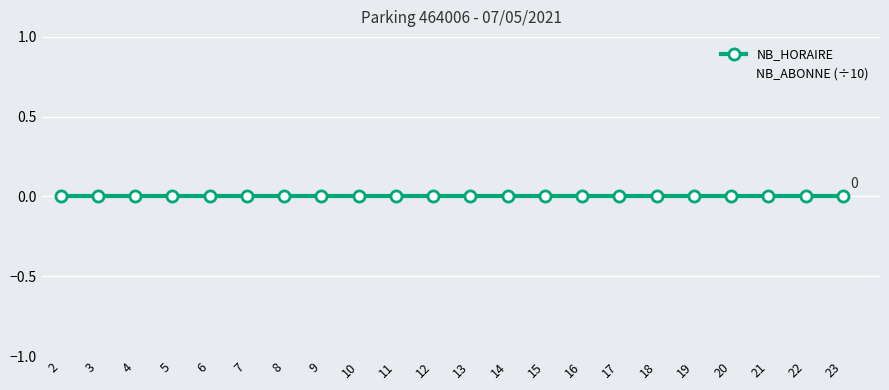

Rank the series by their average value, from highest to lowest.

NB_ABONNE (÷10), NB_HORAIRE